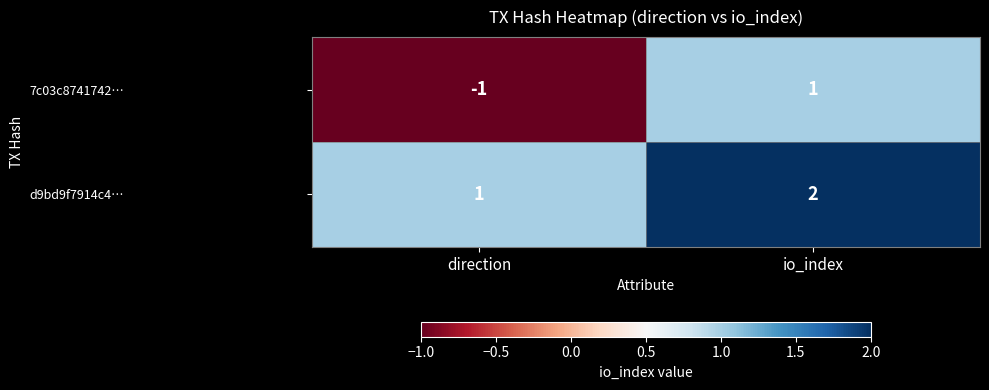

Which category has the highest value across all series?

io_index